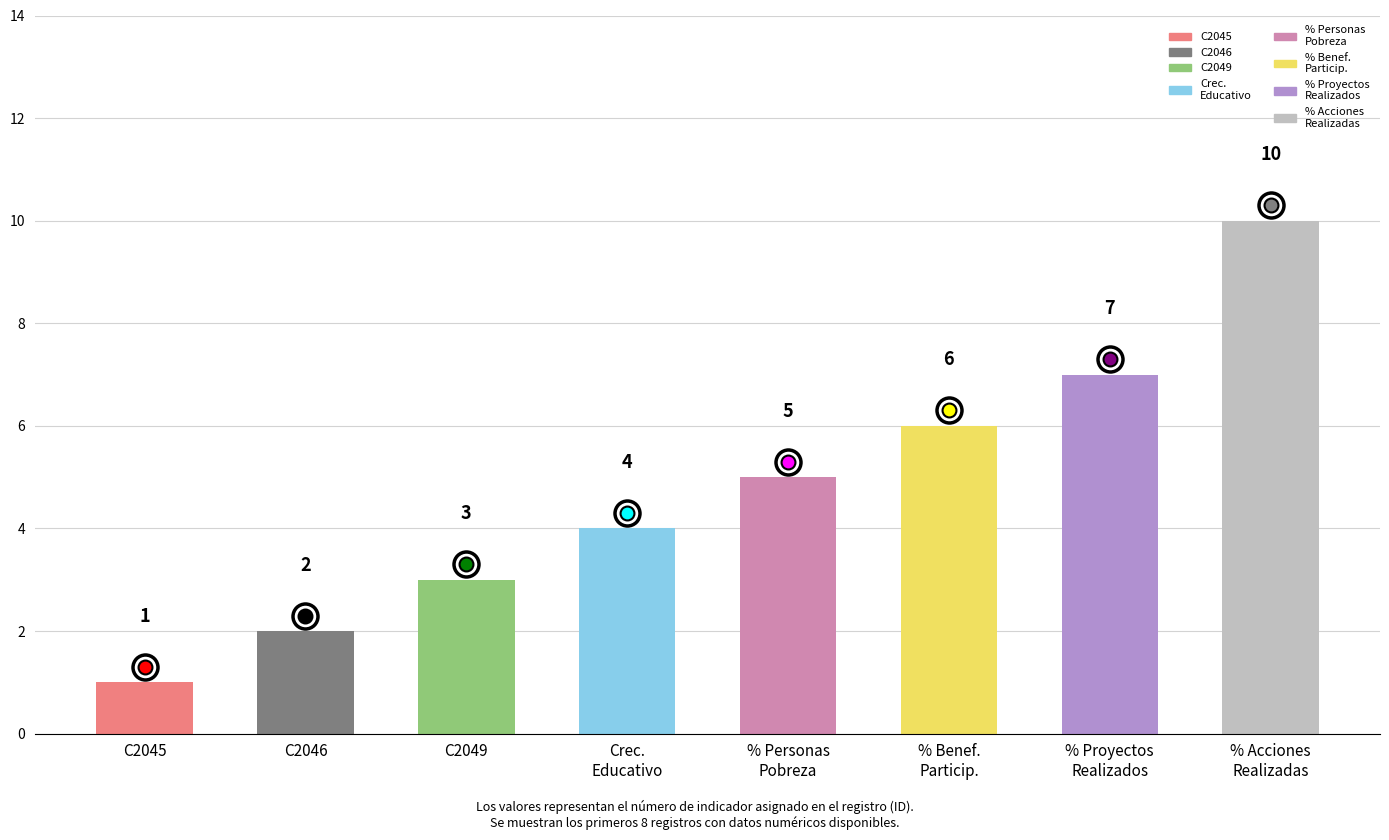

What is the maximum value shown in the chart?

10